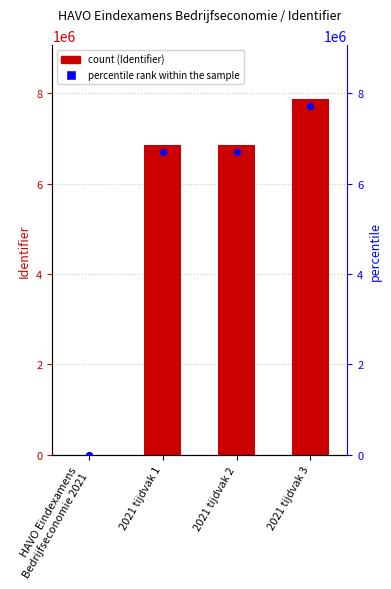

What are all the series names shown in the legend?

Identifier, percentile rank within the sample